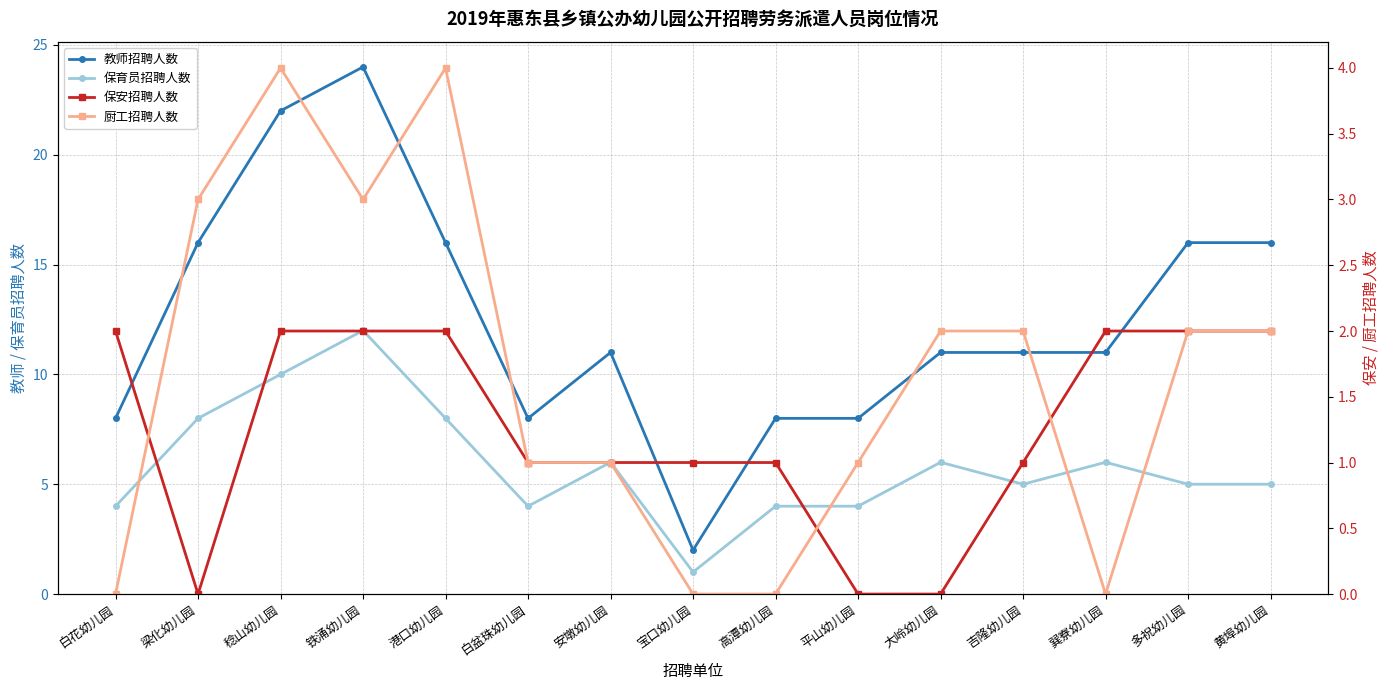

Which series has the largest total across all categories?

教师招聘人数